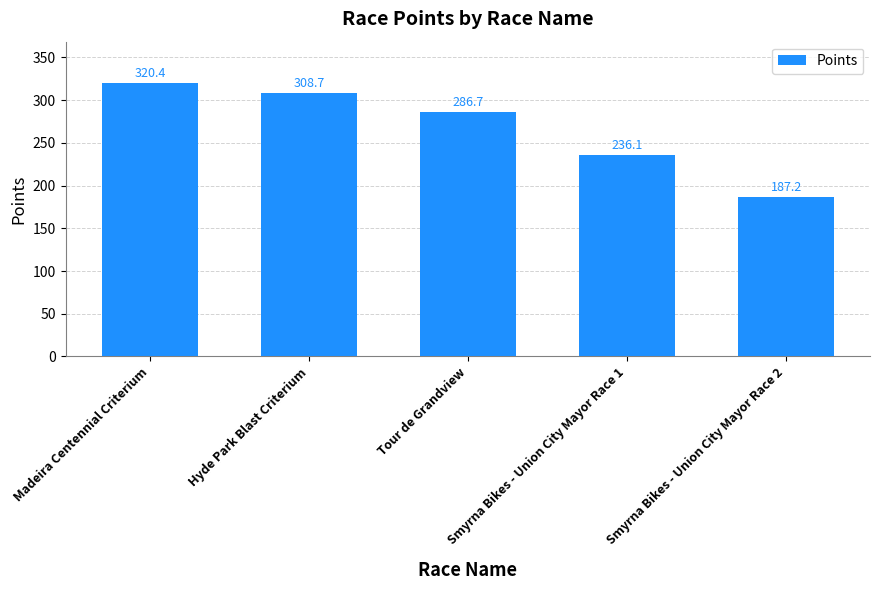

What is the ratio of the value at Smyrna Bikes - Union City Mayor Race 1 to the value at Smyrna Bikes - Union City Mayor Race 2?

1.3